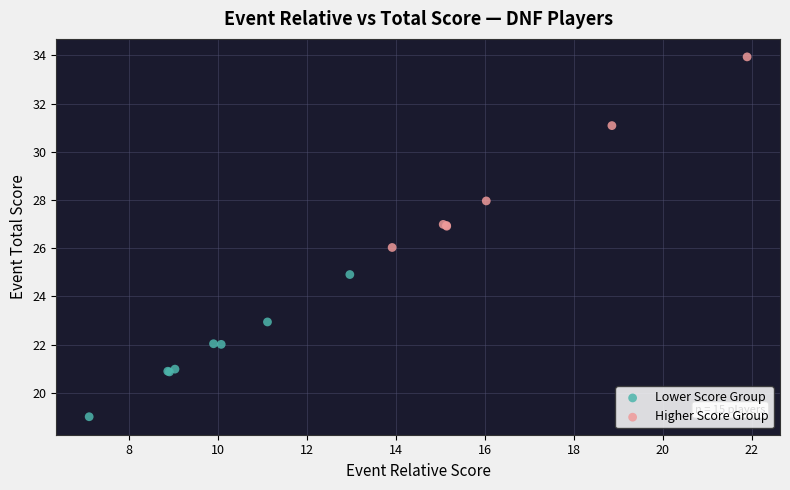

Which series reaches the minimum Y coordinate?

Lower Score Group